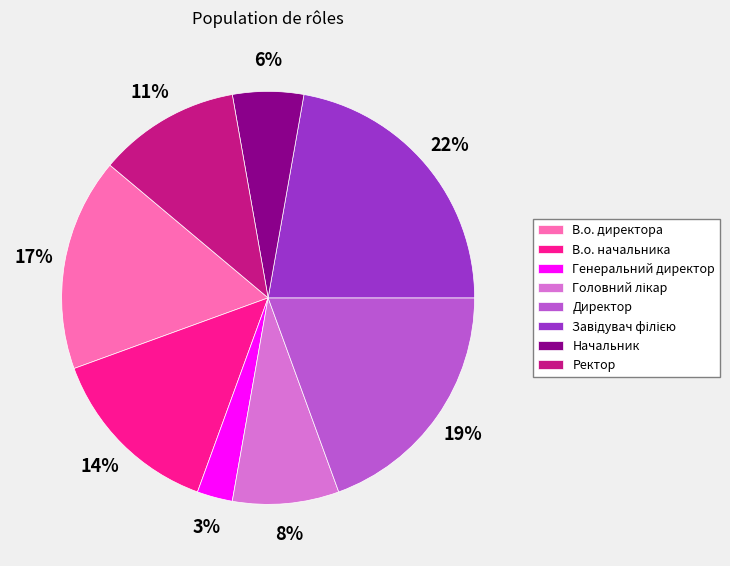

Combined, do Генеральний директор and В.о. директора account for over 50%?

No